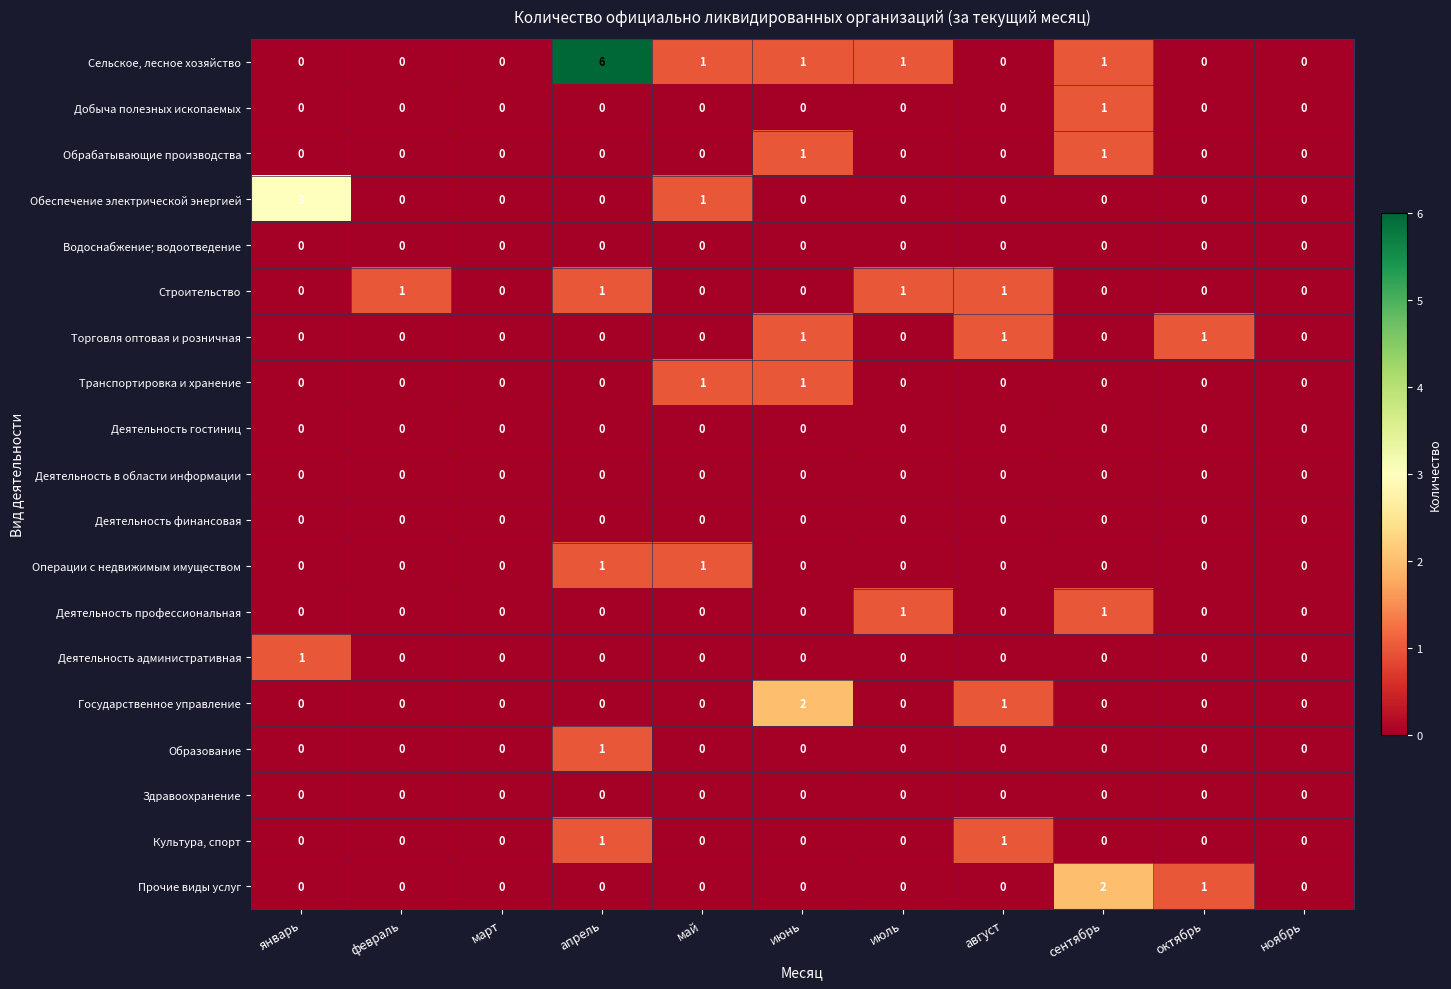

The value of Операции с недвижимым имуществом at ноябрь is 0. True or false?

True